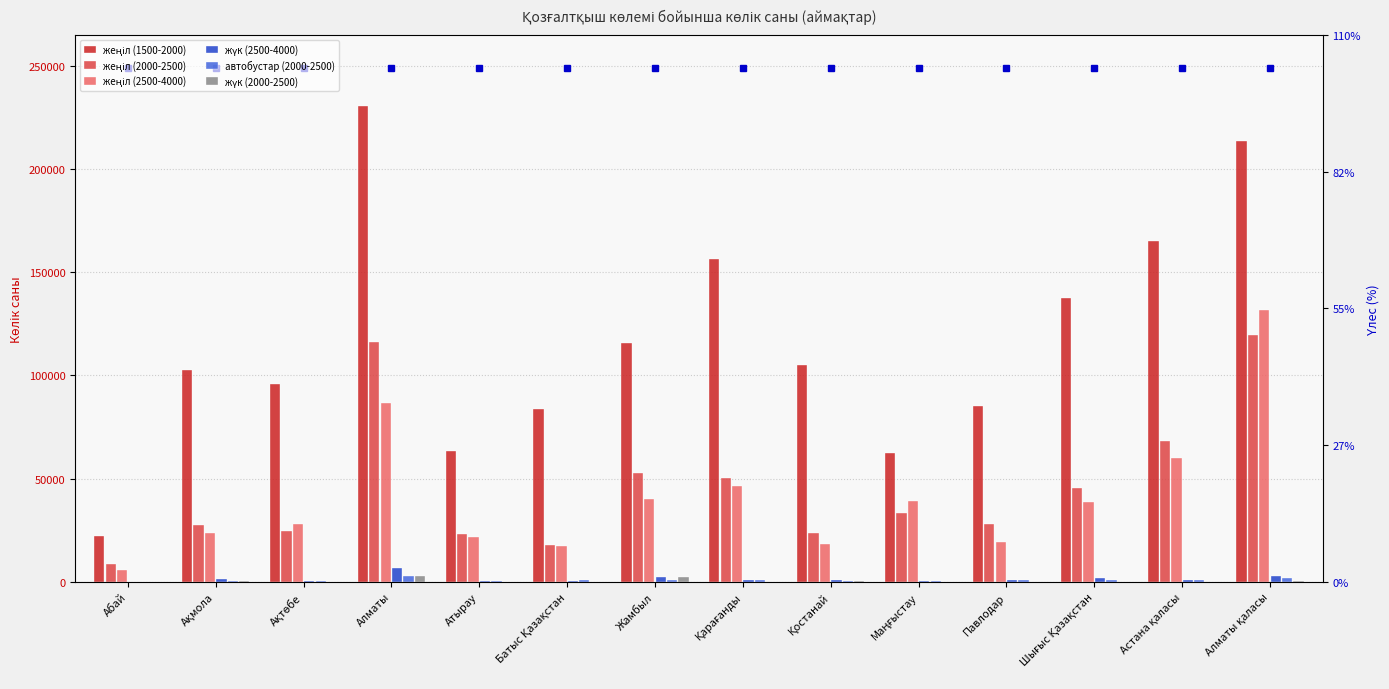

Rank the series by their maximum value, from lowest to highest.

автобустар (2000-2500), жүк (2000-2500), жүк (2500-4000), жеңіл (2000-2500), жеңіл (2500-4000), жеңіл (1500-2000)